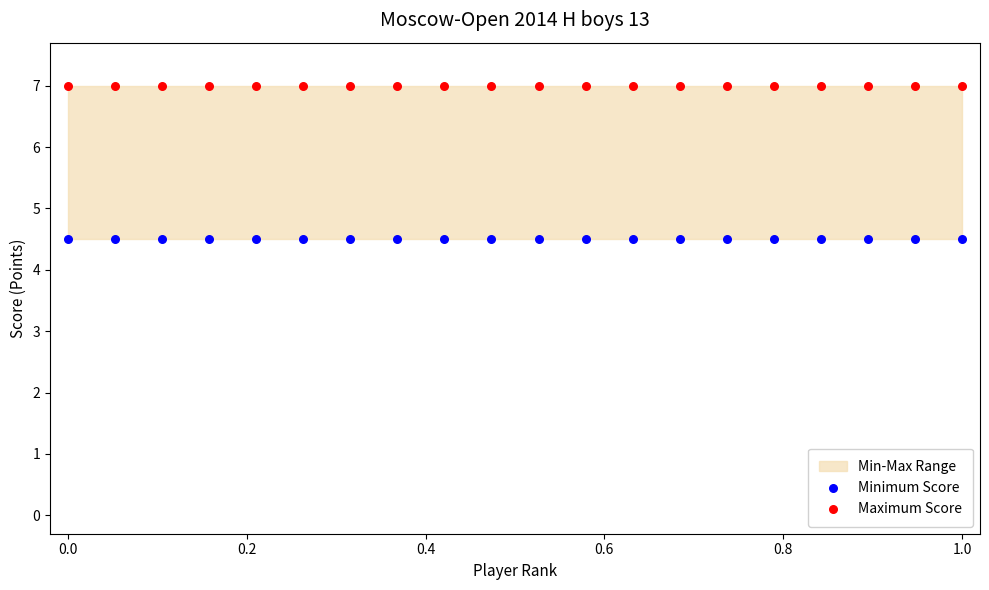

Which series contains the highest Y value?

Maximum Score